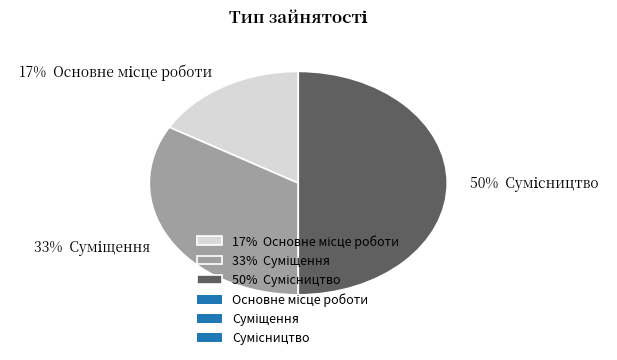

To the nearest percent, what is the difference between the largest and smallest slice percentages?

33%